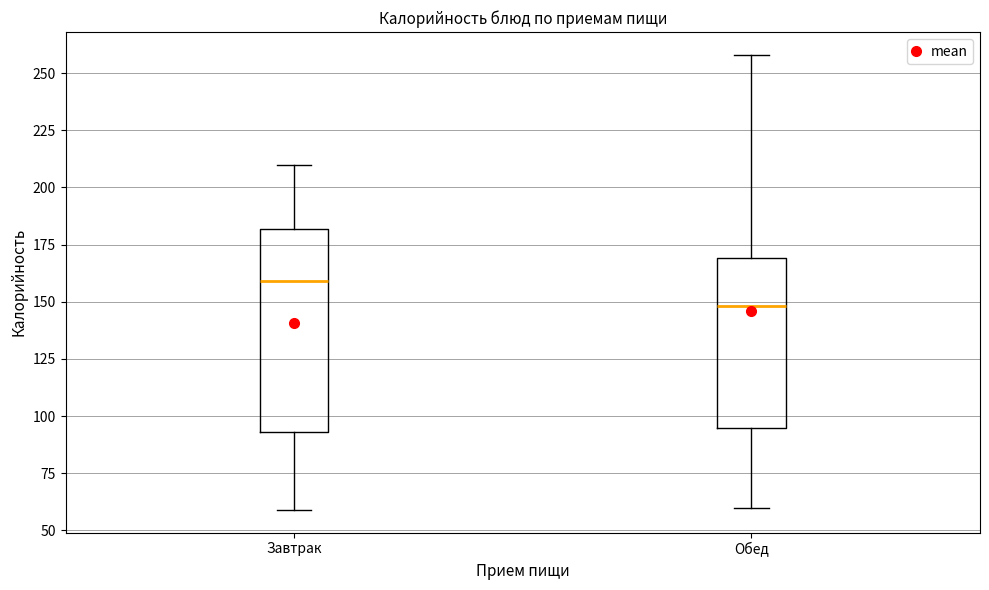

Reading left to right, read every box against the y-axis: the position of its median line, the range the box covers, and the ends of its whiskers. The values are not printed on the chart, so give them approximately, as read against the axis.

Завтрак: median 160, box 95 to 180, whiskers 60 to 210
Обед: median 150, box 95 to 170, whiskers 60 to 260